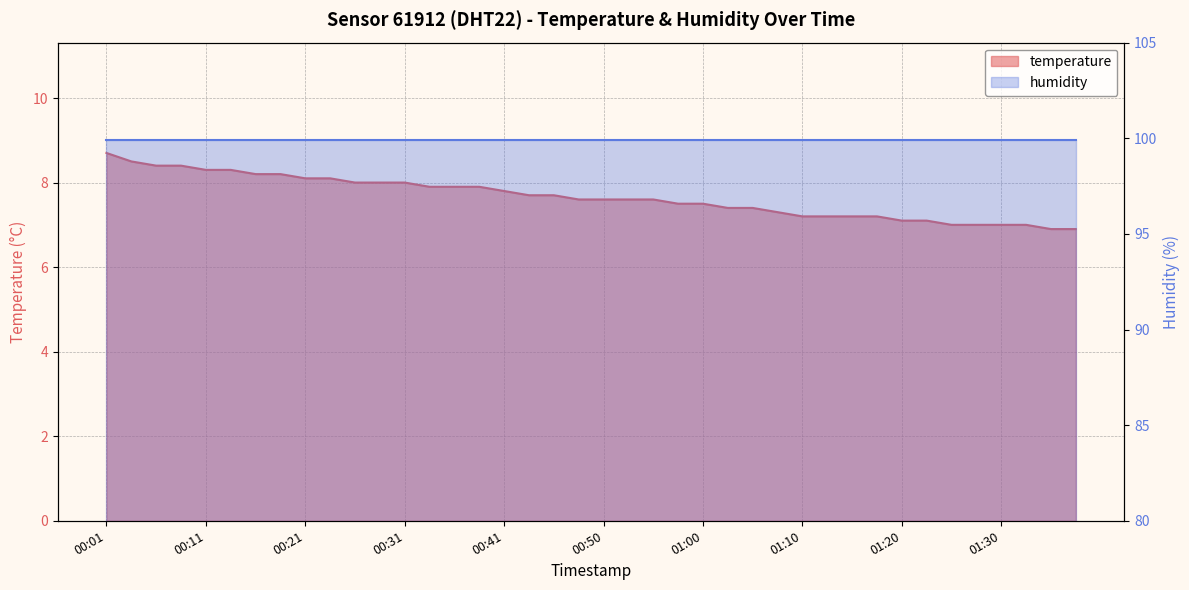

What is the value of the 7th point from the left?

8.2